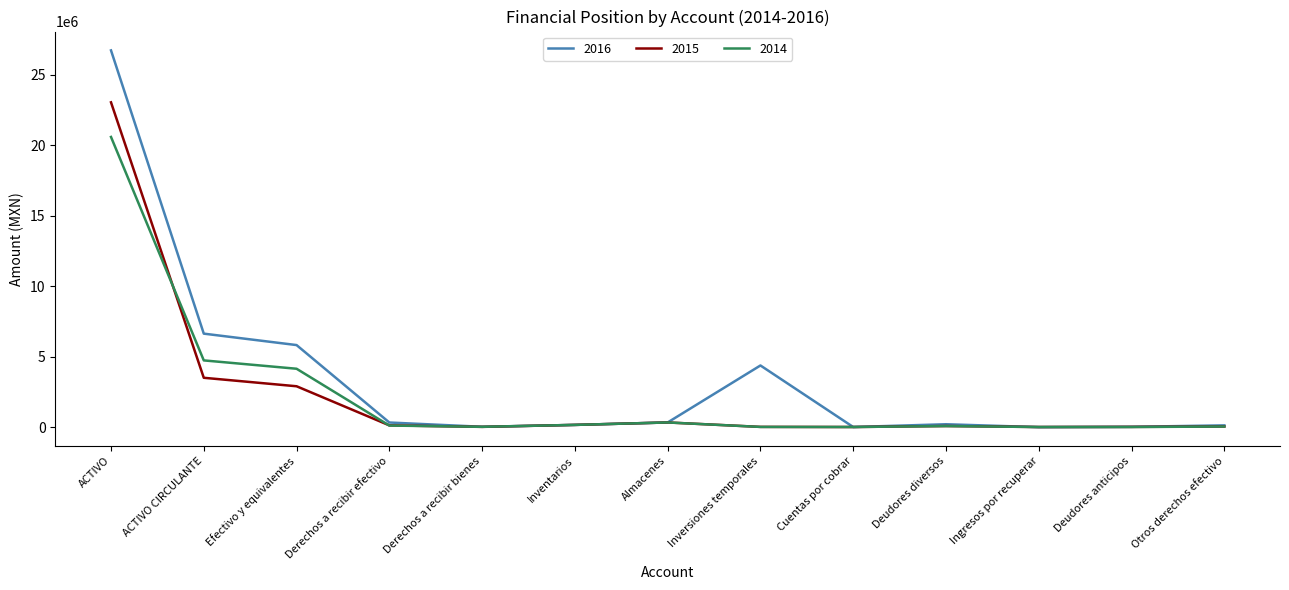

At which label does 2014 reach its peak?

ACTIVO